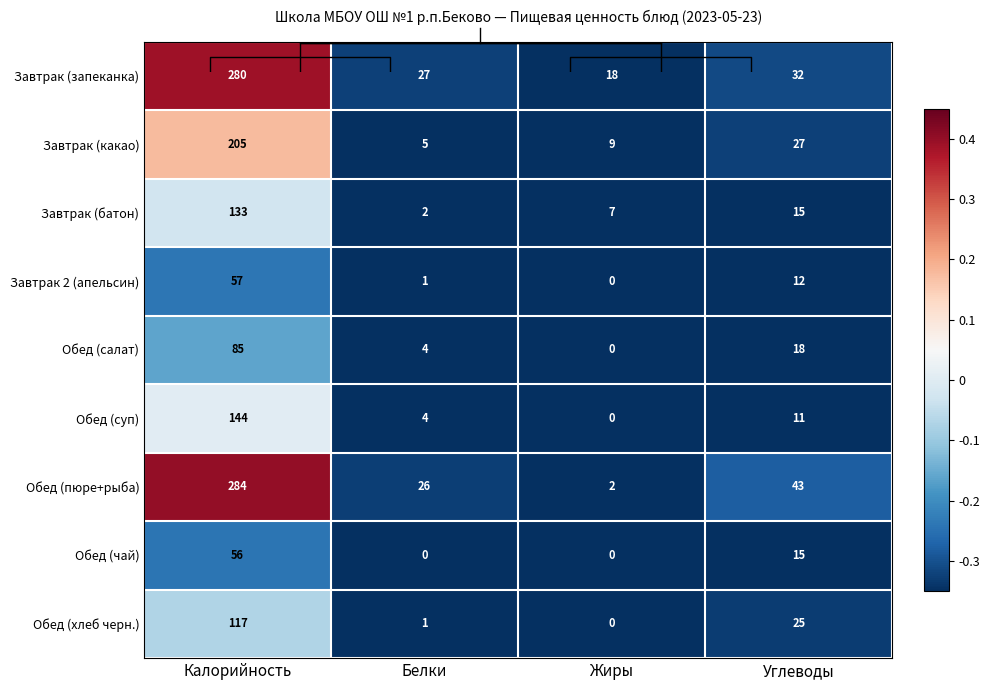

Which series changed the most between Калорийность and Белки?

Обед (пюре+рыба)